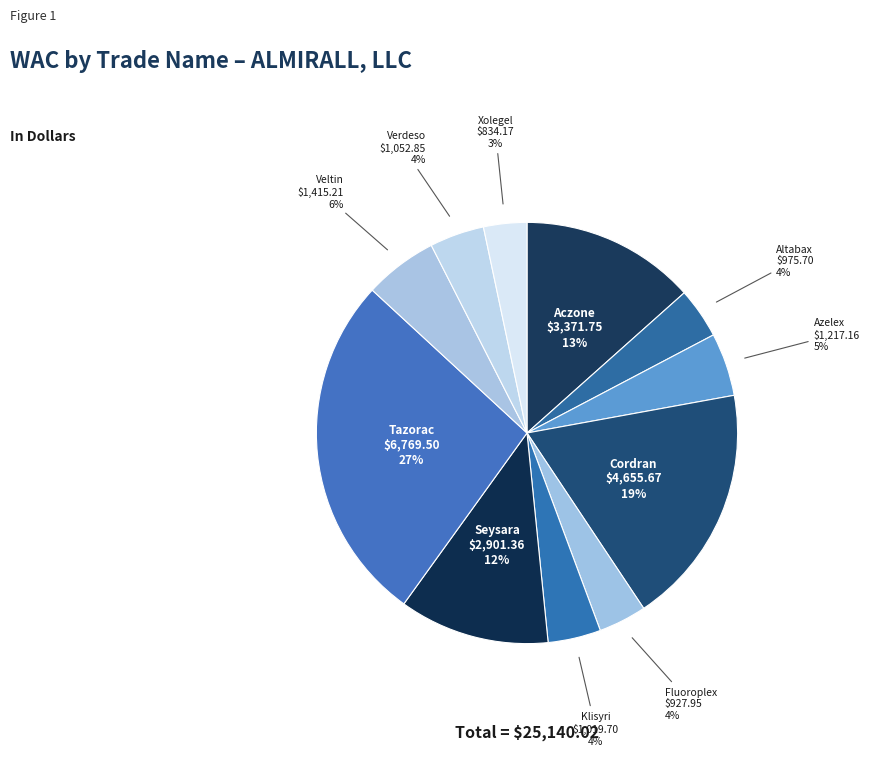

Is there any slice that represents more than half of the pie?

No